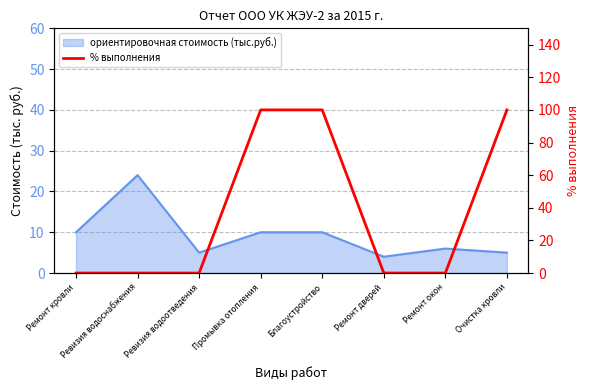

Where is the data nearest to the value 50?

Ремонт кровли